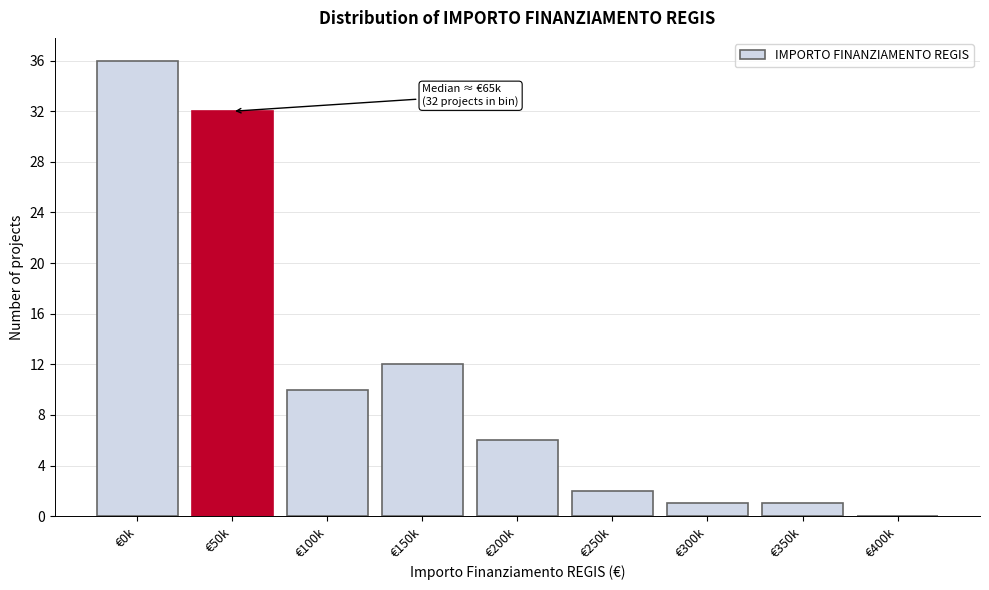

Reading right to left, what are all the values shown in this chart?

€400k=0	€350k=1	€300k=1	€250k=2	€200k=6	€150k=12	€100k=10	€50k=32	€0k=36